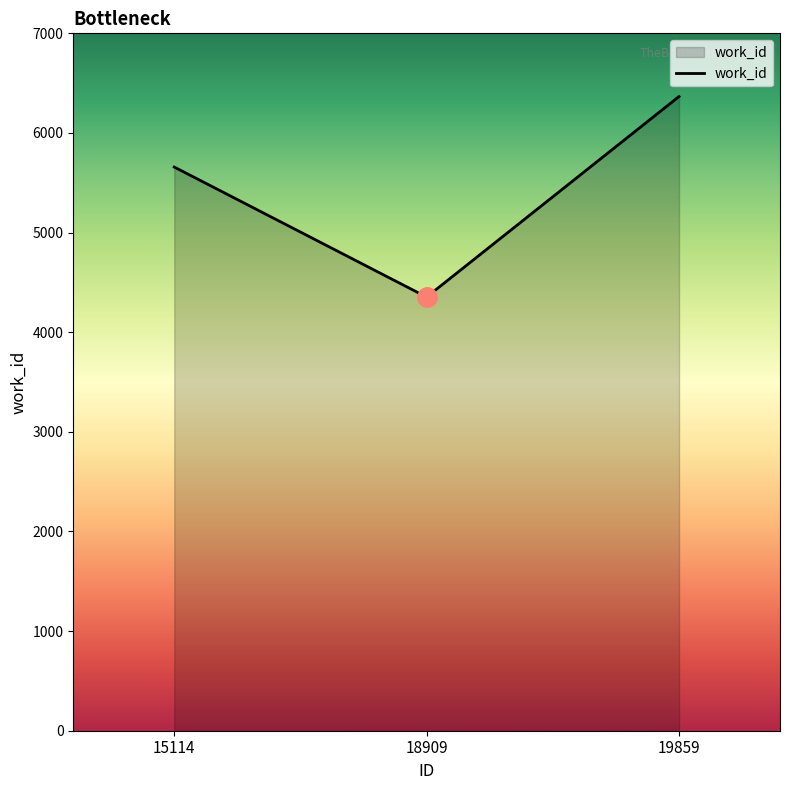

At which category does the chart reach its peak across all series?

19859